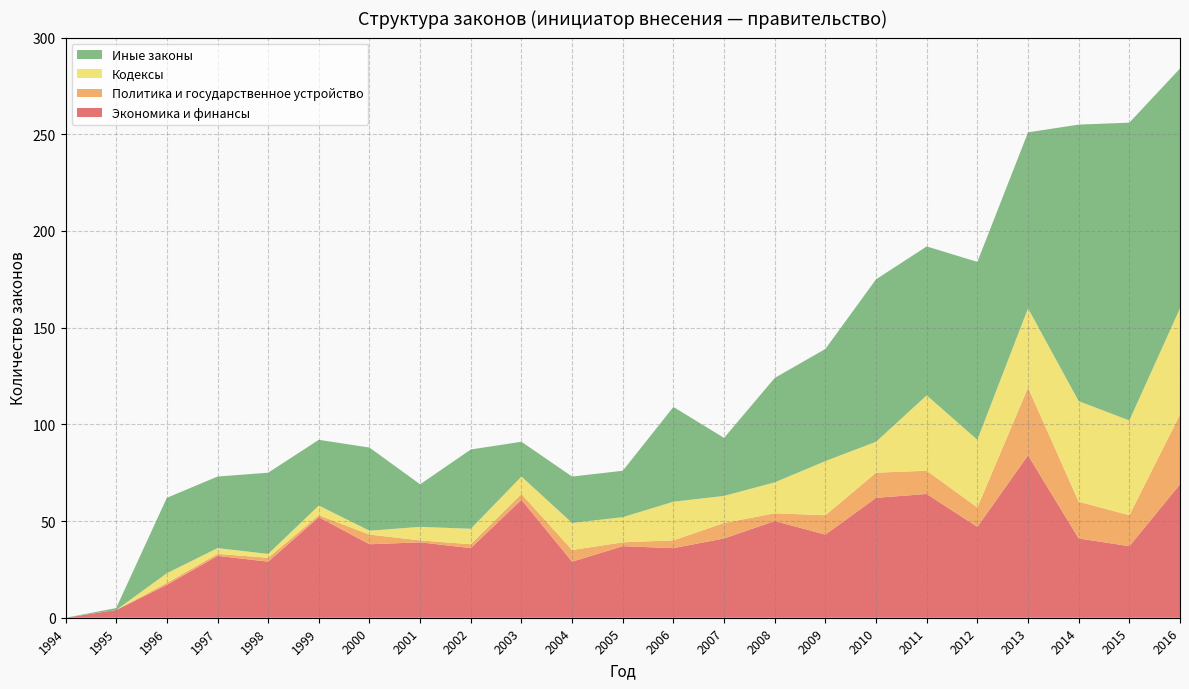

Reading left to right, extract all data points from this chart.

Экономика и финансы: 0	4	17	32	29	52	38	39	36	61	29	37	36	41	50	43	62	64	47	84	41	37	69
Политика и государственное устройство: 0	0	1	1	2	1	5	1	2	3	6	2	4	8	4	10	13	12	10	35	19	16	36
Кодексы: 0	0	5	3	2	5	2	7	8	9	14	13	20	14	16	28	16	39	35	41	52	49	55
Иные законы: 0	1	39	37	42	34	43	22	41	18	24	24	49	30	54	58	84	77	92	91	143	154	124